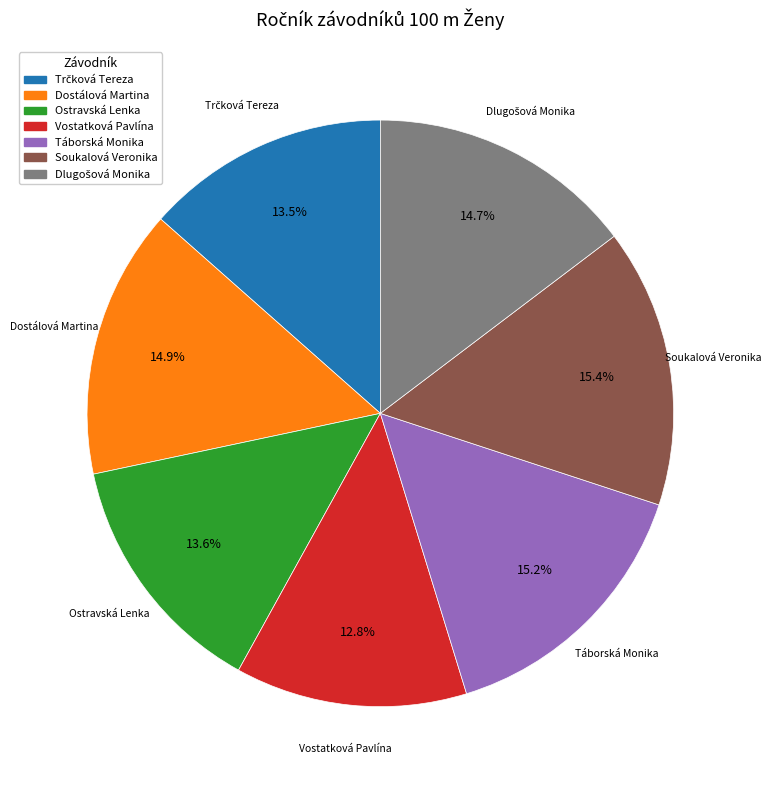

What portion of the pie excludes Táborská Monika?

84.8%